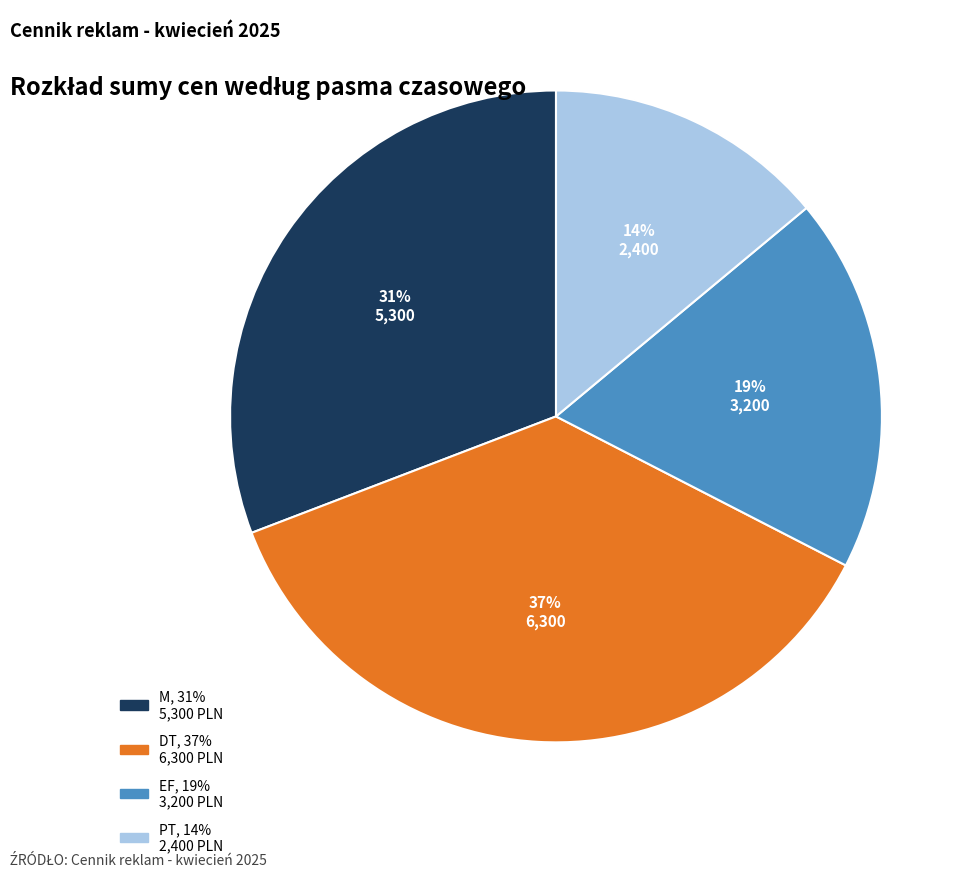

To the nearest percent, what is the average slice percentage?

25%